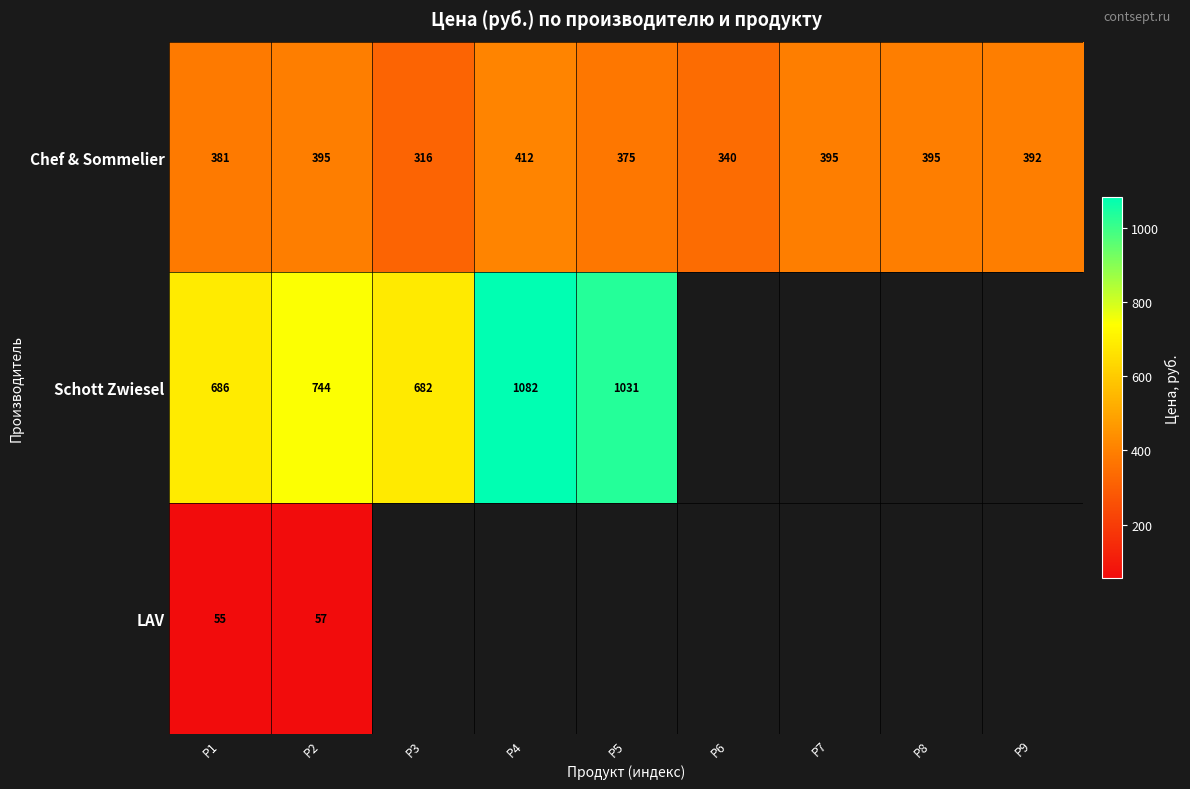

What is the maximum value shown in the chart?

1082.0